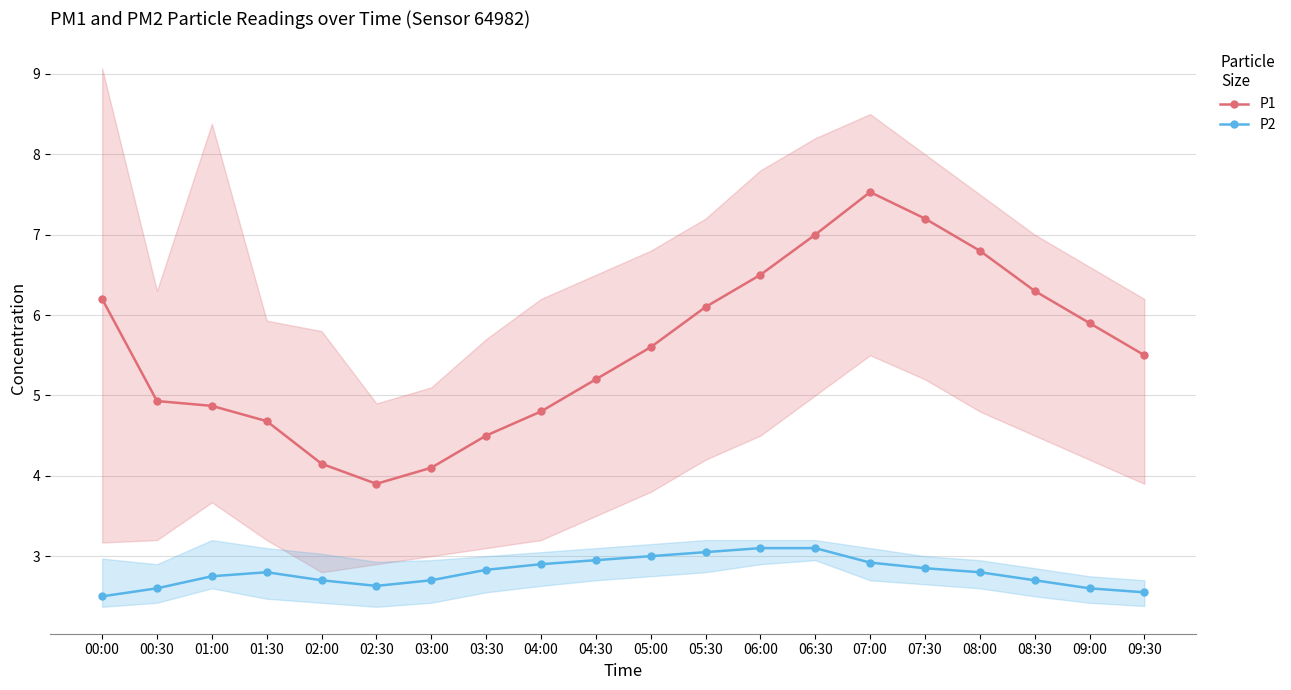

How many interior local valleys does the P1 series have?

1